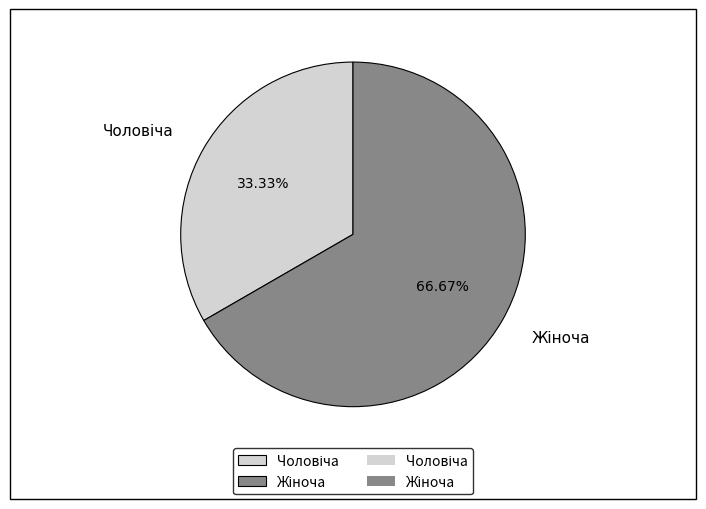

Is there a majority slice in this chart?

Yes